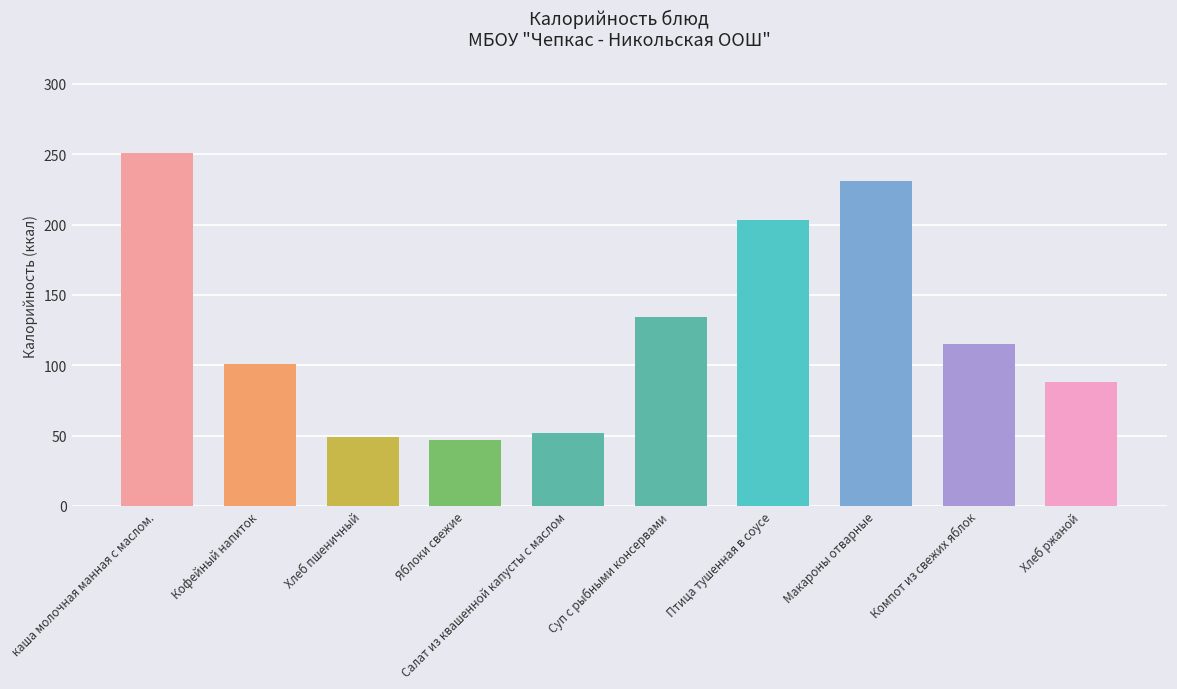

Which label corresponds to the largest value in the chart?

каша молочная манная с маслом.